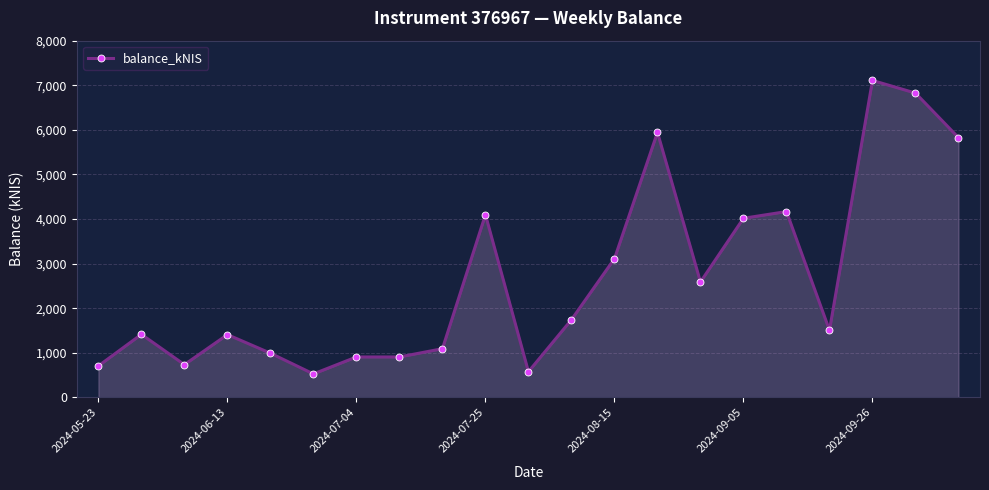

What is the minimum value shown in the chart?

527.1